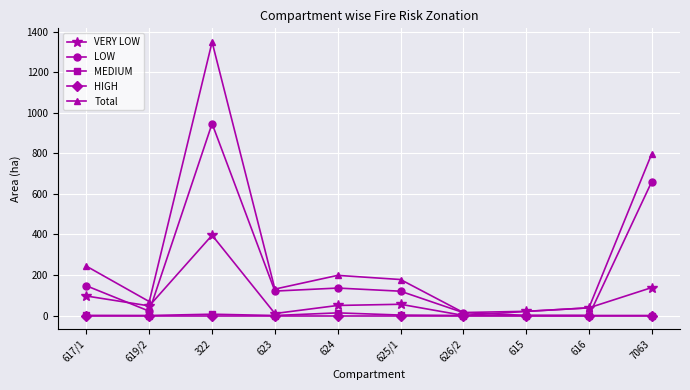

What is the difference between the second highest and minimum values in the VERY LOW series?

137.2